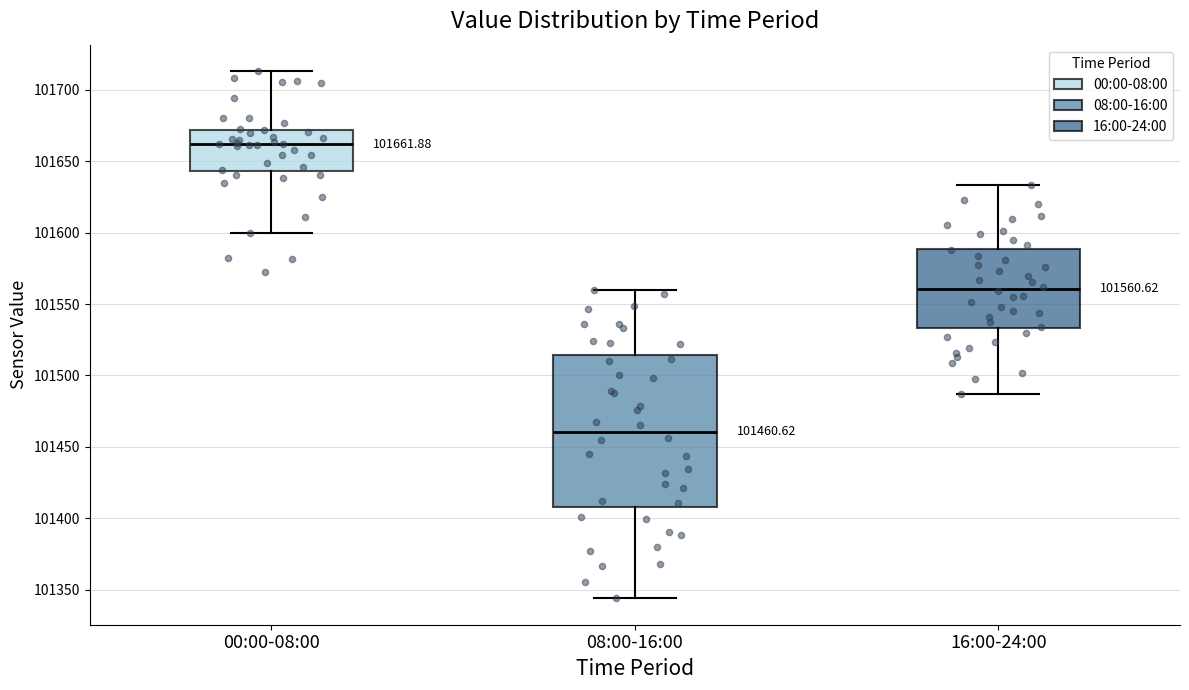

Which box is the tallest, from its lower edge to its upper edge?

08:00-16:00